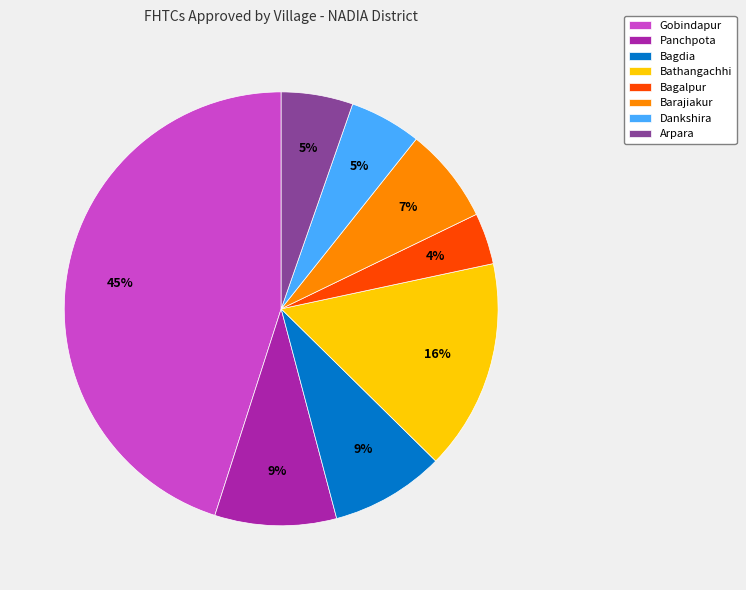

Which has a higher value, Bagalpur or Bagdia?

Bagdia